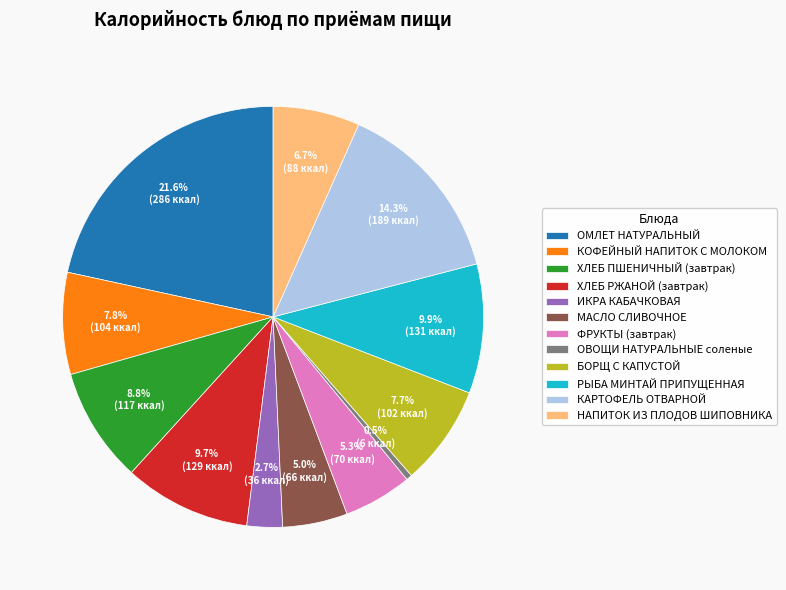

To the nearest percent, what is the combined percentage of ОВОЩИ НАТУРАЛЬНЫЕ соленые and ФРУКТЫ (завтрак)?

6%